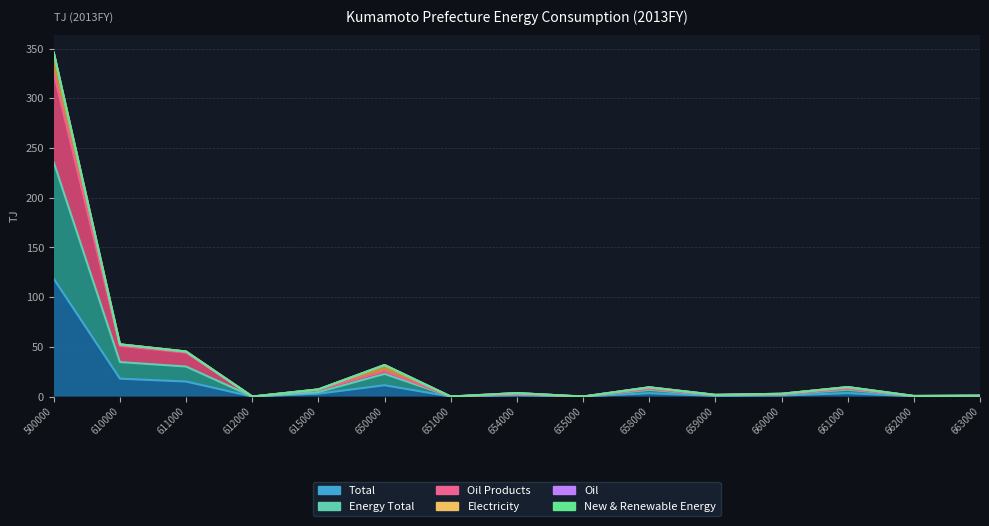

At which category does Total reach its first local peak?

650000